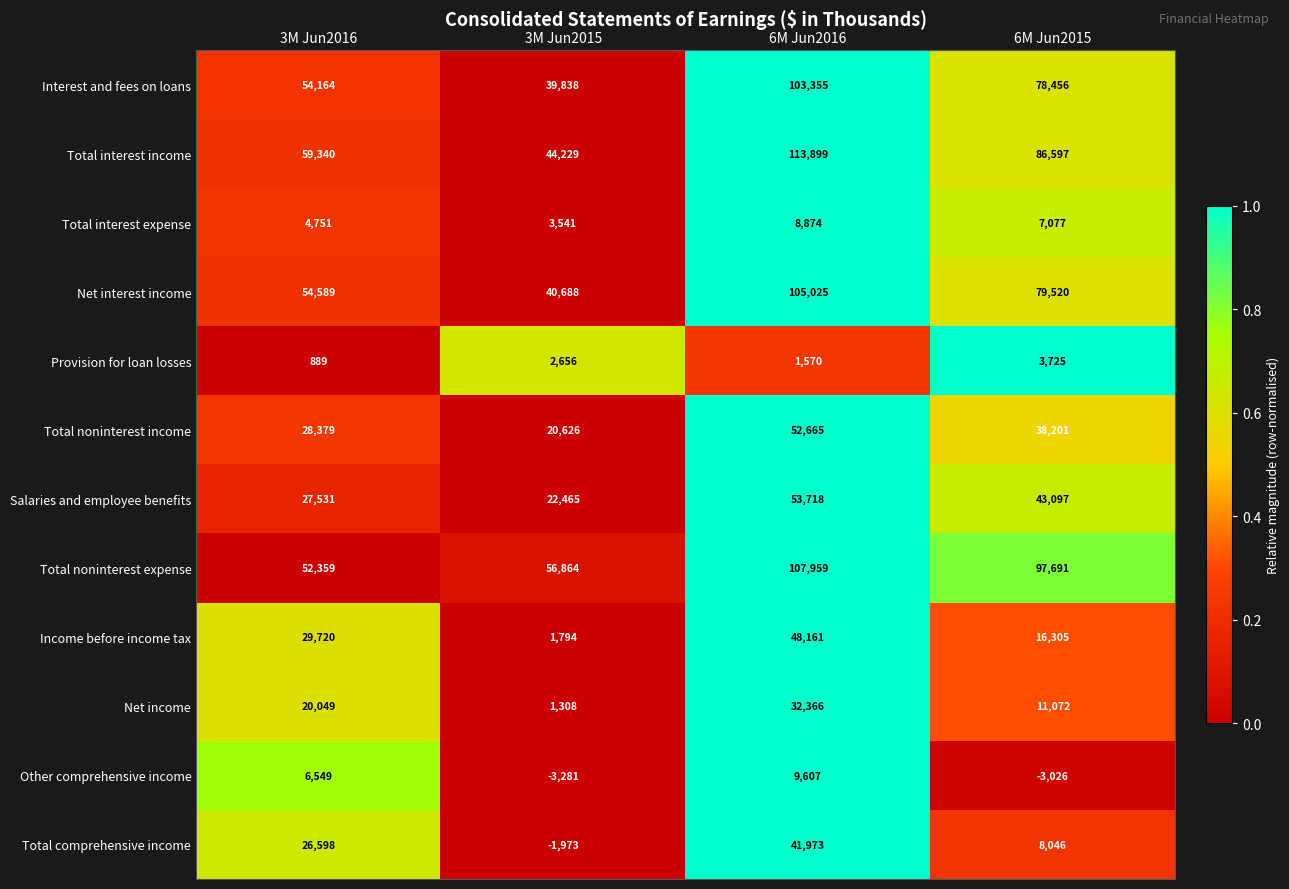

Count the number of categories in the chart.

4